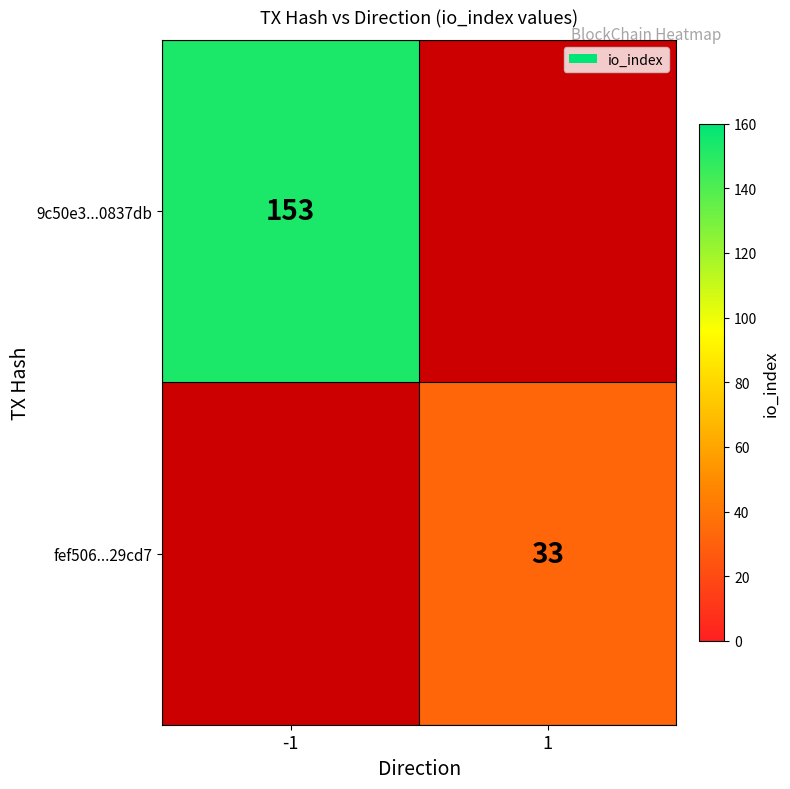

Which category has the lowest value across all series?

1